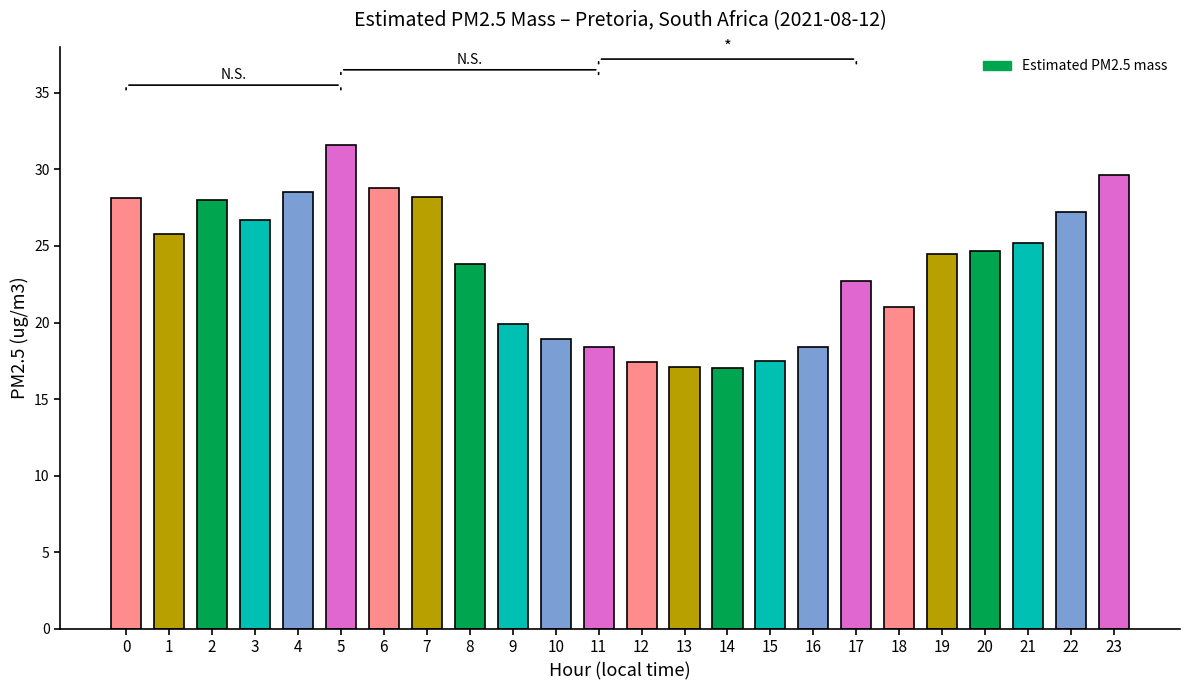

What value does the data have at 20?

24.7